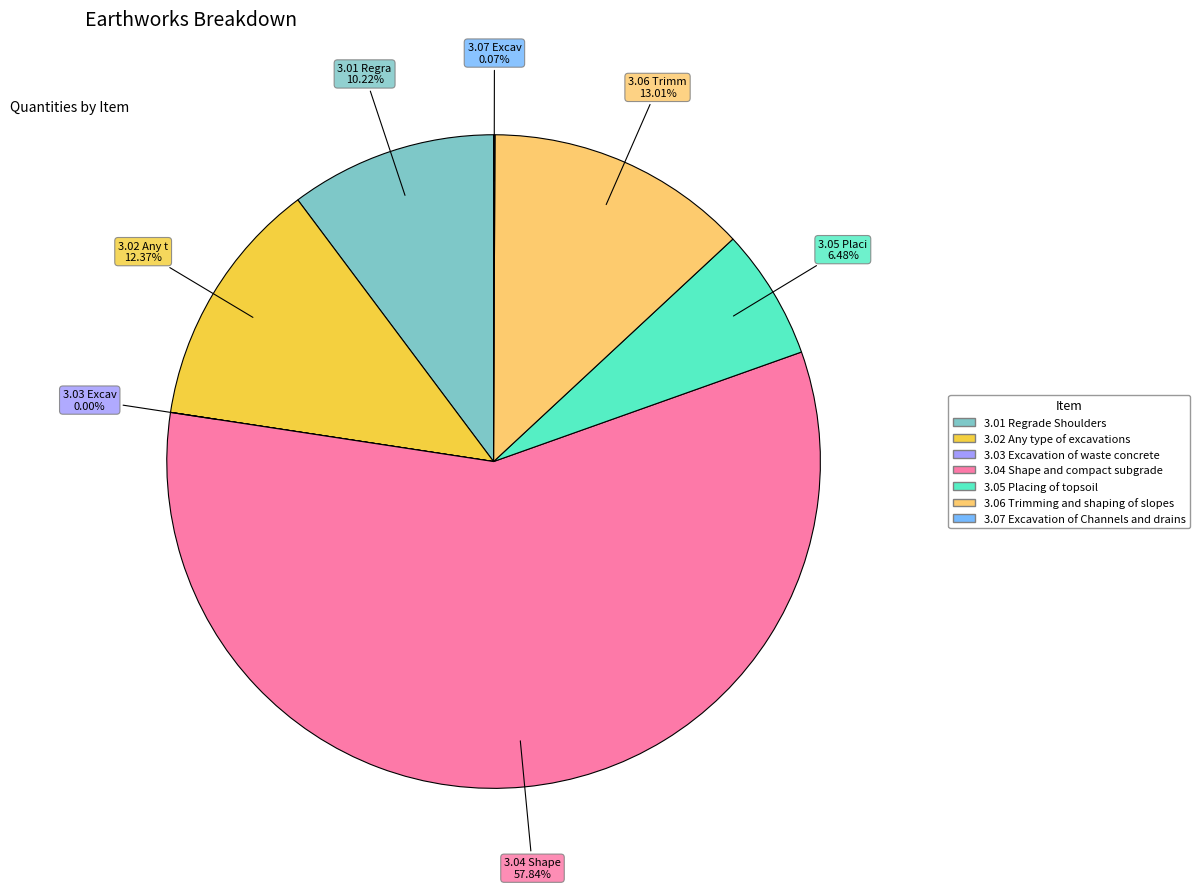

Which category has the biggest portion of the pie?

3.04 Shape and compact subgrade